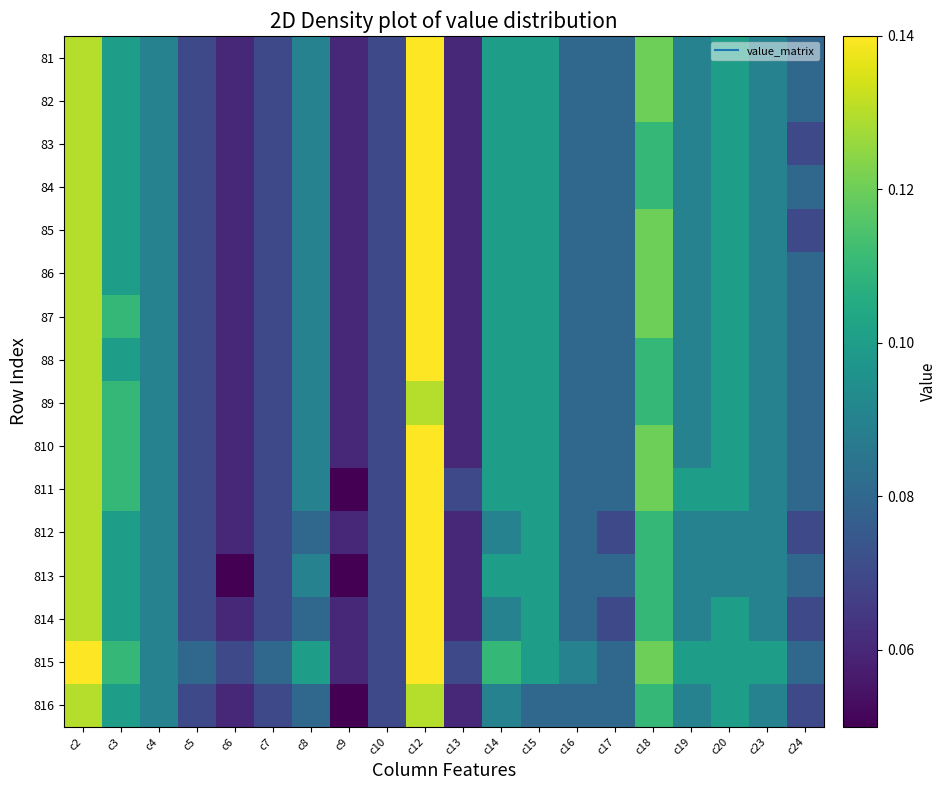

Reading left to right, what are all the values shown in this chart?

81: c2=0.1	c3=0.1	c4=0.1	c5=0.1	c6=0.1	c7=0.1	c8=0.1	c9=0.1	c10=0.1	c12=0.1	c13=0.1	c14=0.1	c15=0.1	c16=0.1	c17=0.1	c18=0.1	c19=0.1	c20=0.1	c23=0.1	c24=0.1
82: c2=0.1	c3=0.1	c4=0.1	c5=0.1	c6=0.1	c7=0.1	c8=0.1	c9=0.1	c10=0.1	c12=0.1	c13=0.1	c14=0.1	c15=0.1	c16=0.1	c17=0.1	c18=0.1	c19=0.1	c20=0.1	c23=0.1	c24=0.1
83: c2=0.1	c3=0.1	c4=0.1	c5=0.1	c6=0.1	c7=0.1	c8=0.1	c9=0.1	c10=0.1	c12=0.1	c13=0.1	c14=0.1	c15=0.1	c16=0.1	c17=0.1	c18=0.1	c19=0.1	c20=0.1	c23=0.1	c24=0.1
84: c2=0.1	c3=0.1	c4=0.1	c5=0.1	c6=0.1	c7=0.1	c8=0.1	c9=0.1	c10=0.1	c12=0.1	c13=0.1	c14=0.1	c15=0.1	c16=0.1	c17=0.1	c18=0.1	c19=0.1	c20=0.1	c23=0.1	c24=0.1
85: c2=0.1	c3=0.1	c4=0.1	c5=0.1	c6=0.1	c7=0.1	c8=0.1	c9=0.1	c10=0.1	c12=0.1	c13=0.1	c14=0.1	c15=0.1	c16=0.1	c17=0.1	c18=0.1	c19=0.1	c20=0.1	c23=0.1	c24=0.1
86: c2=0.1	c3=0.1	c4=0.1	c5=0.1	c6=0.1	c7=0.1	c8=0.1	c9=0.1	c10=0.1	c12=0.1	c13=0.1	c14=0.1	c15=0.1	c16=0.1	c17=0.1	c18=0.1	c19=0.1	c20=0.1	c23=0.1	c24=0.1
87: c2=0.1	c3=0.1	c4=0.1	c5=0.1	c6=0.1	c7=0.1	c8=0.1	c9=0.1	c10=0.1	c12=0.1	c13=0.1	c14=0.1	c15=0.1	c16=0.1	c17=0.1	c18=0.1	c19=0.1	c20=0.1	c23=0.1	c24=0.1
88: c2=0.1	c3=0.1	c4=0.1	c5=0.1	c6=0.1	c7=0.1	c8=0.1	c9=0.1	c10=0.1	c12=0.1	c13=0.1	c14=0.1	c15=0.1	c16=0.1	c17=0.1	c18=0.1	c19=0.1	c20=0.1	c23=0.1	c24=0.1
89: c2=0.1	c3=0.1	c4=0.1	c5=0.1	c6=0.1	c7=0.1	c8=0.1	c9=0.1	c10=0.1	c12=0.1	c13=0.1	c14=0.1	c15=0.1	c16=0.1	c17=0.1	c18=0.1	c19=0.1	c20=0.1	c23=0.1	c24=0.1
810: c2=0.1	c3=0.1	c4=0.1	c5=0.1	c6=0.1	c7=0.1	c8=0.1	c9=0.1	c10=0.1	c12=0.1	c13=0.1	c14=0.1	c15=0.1	c16=0.1	c17=0.1	c18=0.1	c19=0.1	c20=0.1	c23=0.1	c24=0.1
811: c2=0.1	c3=0.1	c4=0.1	c5=0.1	c6=0.1	c7=0.1	c8=0.1	c9=0.1	c10=0.1	c12=0.1	c13=0.1	c14=0.1	c15=0.1	c16=0.1	c17=0.1	c18=0.1	c19=0.1	c20=0.1	c23=0.1	c24=0.1
812: c2=0.1	c3=0.1	c4=0.1	c5=0.1	c6=0.1	c7=0.1	c8=0.1	c9=0.1	c10=0.1	c12=0.1	c13=0.1	c14=0.1	c15=0.1	c16=0.1	c17=0.1	c18=0.1	c19=0.1	c20=0.1	c23=0.1	c24=0.1
813: c2=0.1	c3=0.1	c4=0.1	c5=0.1	c6=0.1	c7=0.1	c8=0.1	c9=0.1	c10=0.1	c12=0.1	c13=0.1	c14=0.1	c15=0.1	c16=0.1	c17=0.1	c18=0.1	c19=0.1	c20=0.1	c23=0.1	c24=0.1
814: c2=0.1	c3=0.1	c4=0.1	c5=0.1	c6=0.1	c7=0.1	c8=0.1	c9=0.1	c10=0.1	c12=0.1	c13=0.1	c14=0.1	c15=0.1	c16=0.1	c17=0.1	c18=0.1	c19=0.1	c20=0.1	c23=0.1	c24=0.1
815: c2=0.1	c3=0.1	c4=0.1	c5=0.1	c6=0.1	c7=0.1	c8=0.1	c9=0.1	c10=0.1	c12=0.1	c13=0.1	c14=0.1	c15=0.1	c16=0.1	c17=0.1	c18=0.1	c19=0.1	c20=0.1	c23=0.1	c24=0.1
816: c2=0.1	c3=0.1	c4=0.1	c5=0.1	c6=0.1	c7=0.1	c8=0.1	c9=0.1	c10=0.1	c12=0.1	c13=0.1	c14=0.1	c15=0.1	c16=0.1	c17=0.1	c18=0.1	c19=0.1	c20=0.1	c23=0.1	c24=0.1